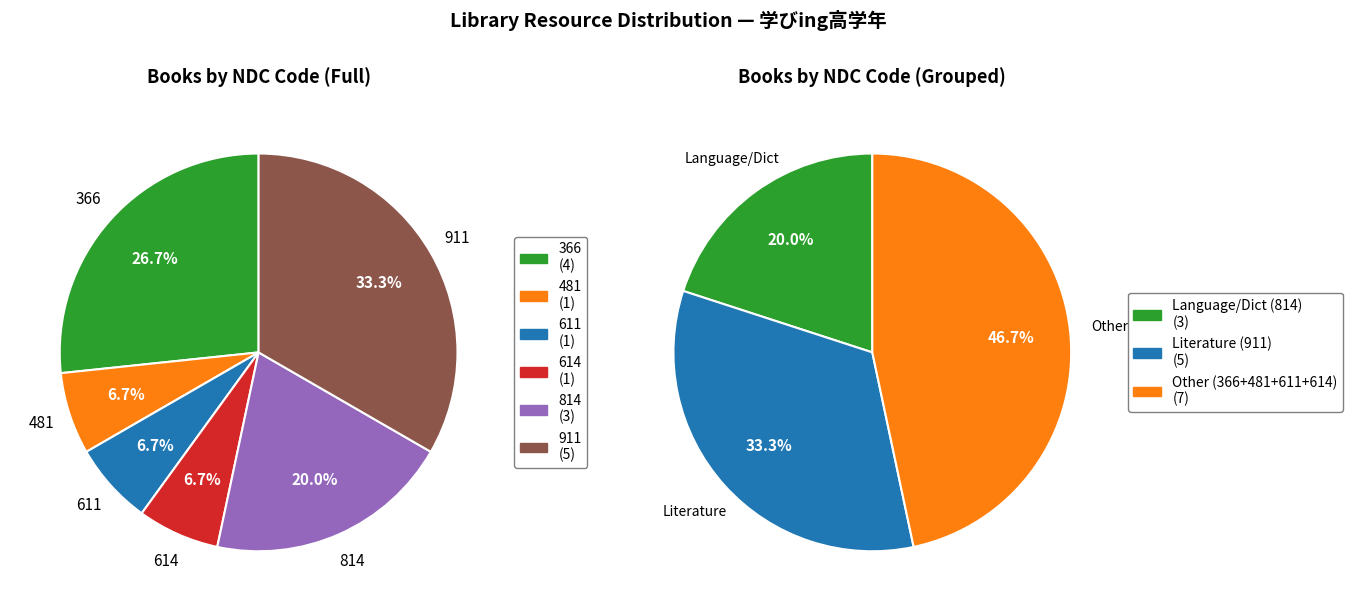

How many slices are in this pie chart?

6